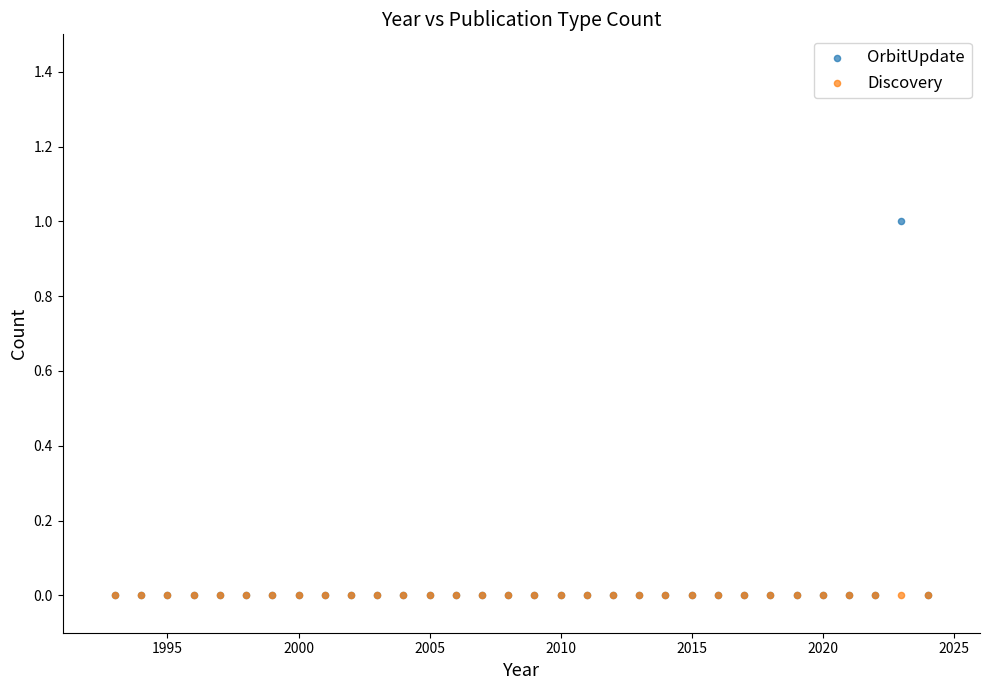

What are all the series names shown in the legend?

OrbitUpdate, Discovery